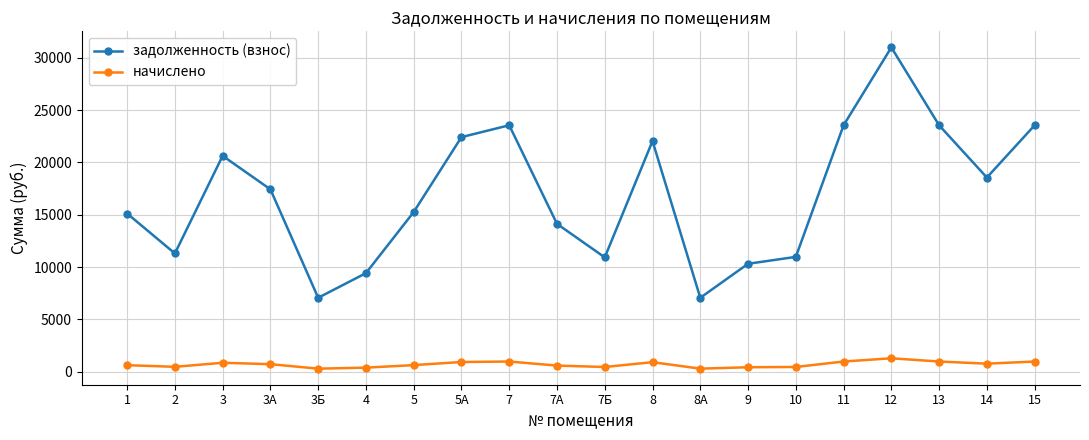

What is the value of the задолженность (взнос) point at the 2nd from the left?

11301.1